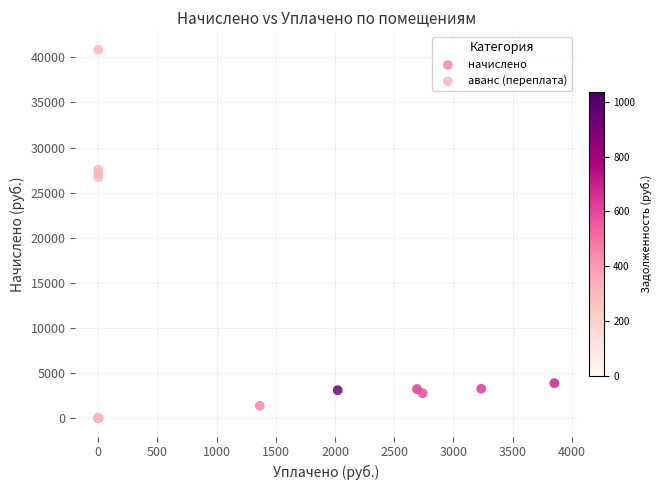

Which series reaches the maximum Y coordinate?

аванс (переплата)